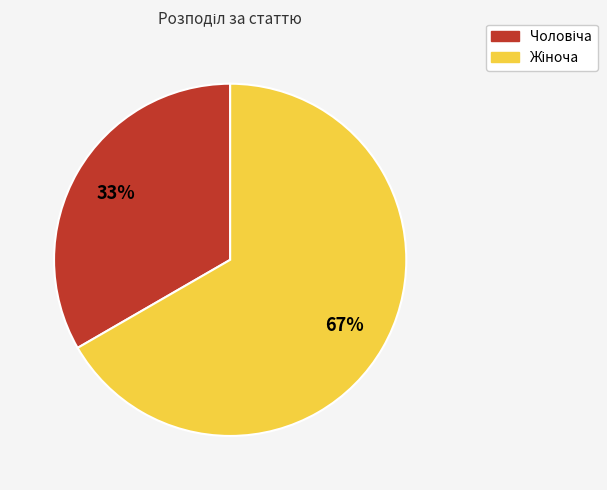

Is there a majority slice in this chart?

Yes